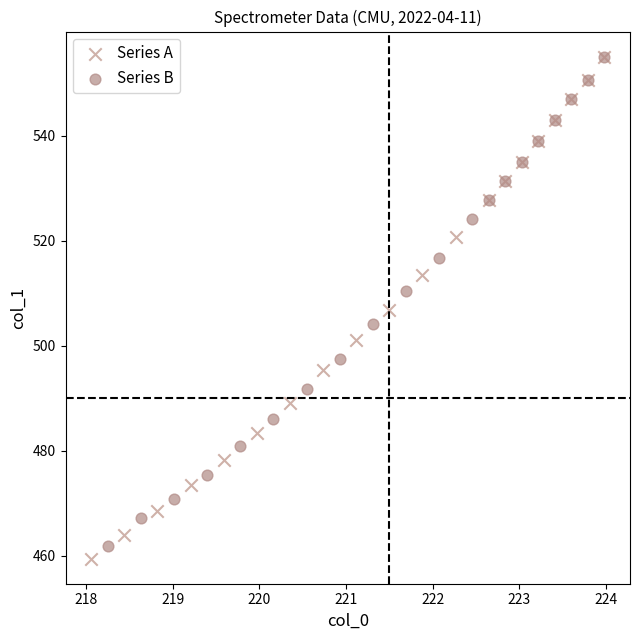

What are all the series names shown in the legend?

Series A, Series B